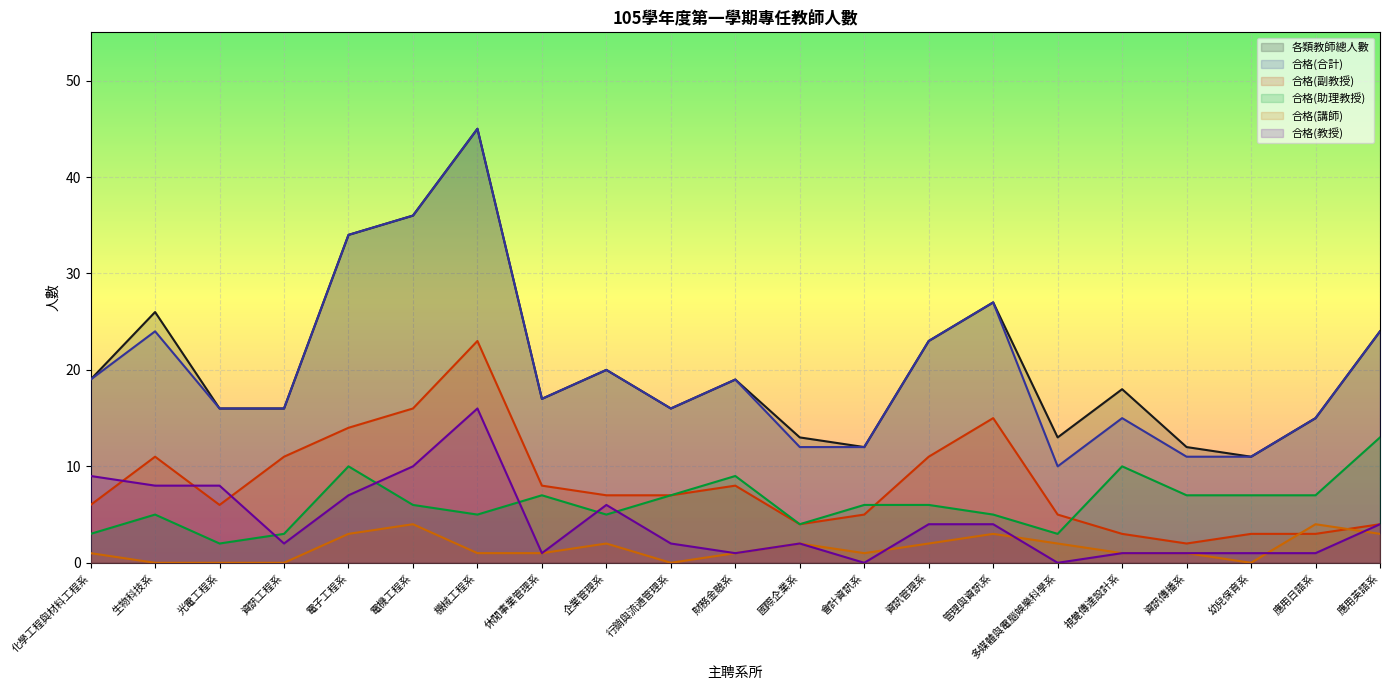

What is the maximum value for 合格(講師)?

4